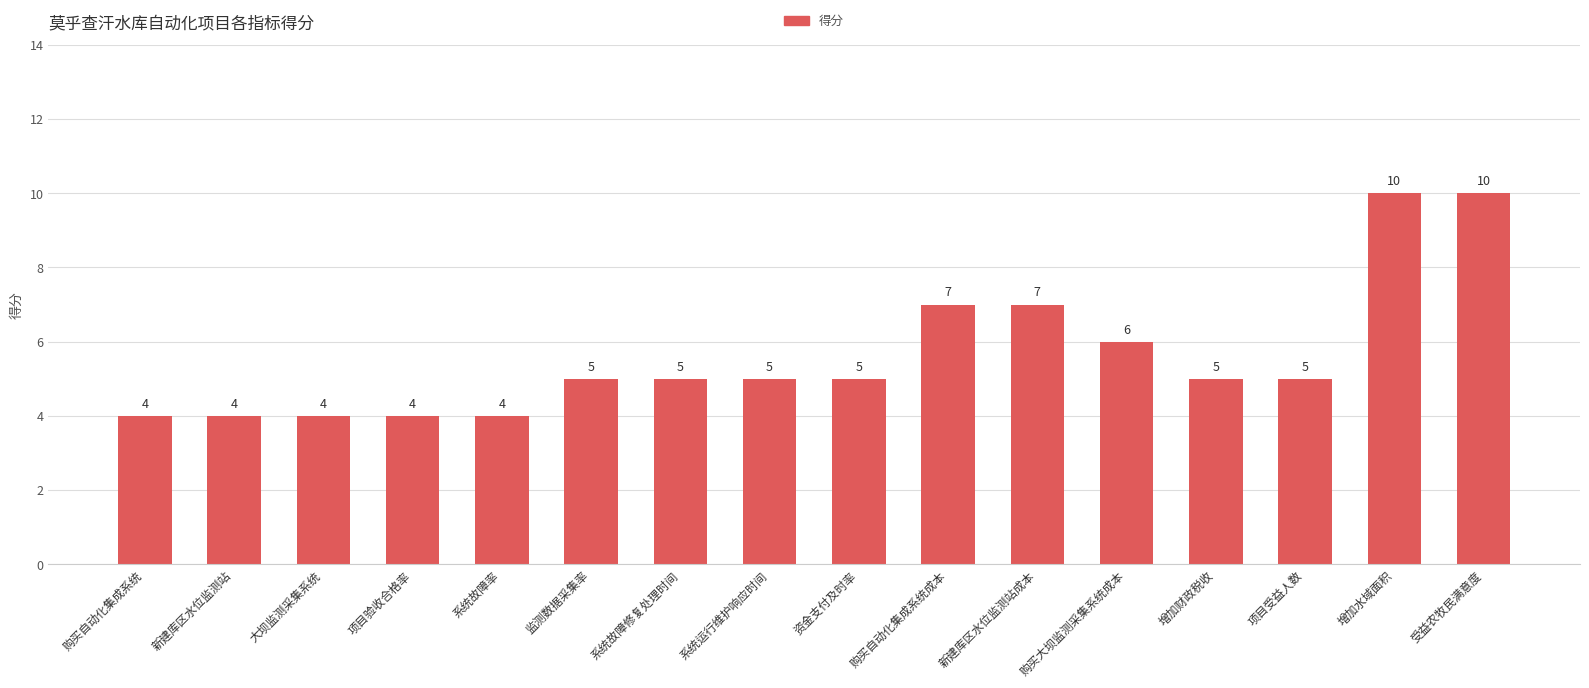

What is the smallest value displayed?

4